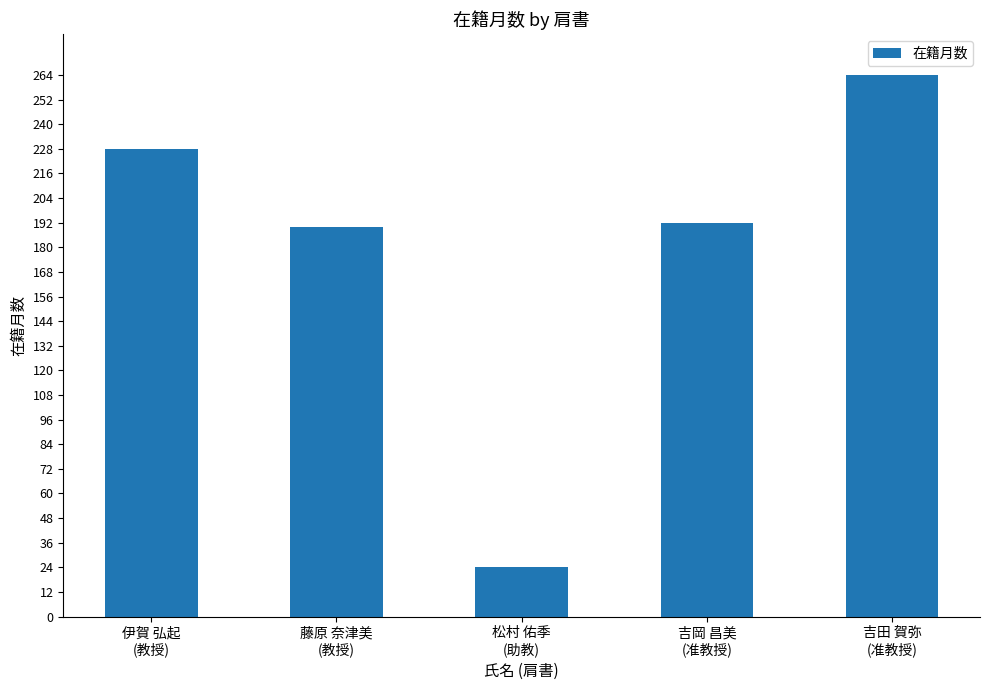

Which label corresponds to the smallest value in the chart?

松村 佑季
(助教)